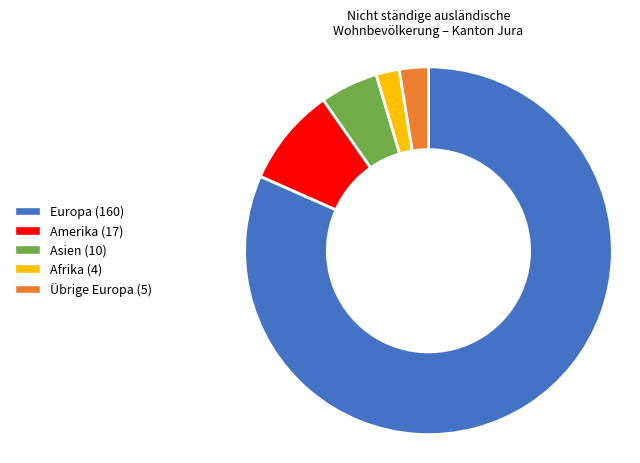

How many segments does this pie chart have?

5